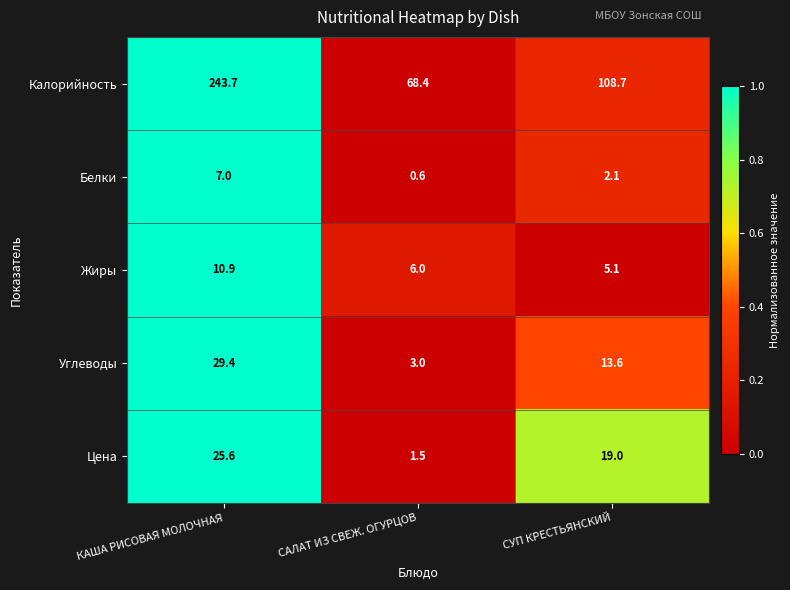

At which label is Белки closest to 3?

СУП КРЕСТЬЯНСКИЙ